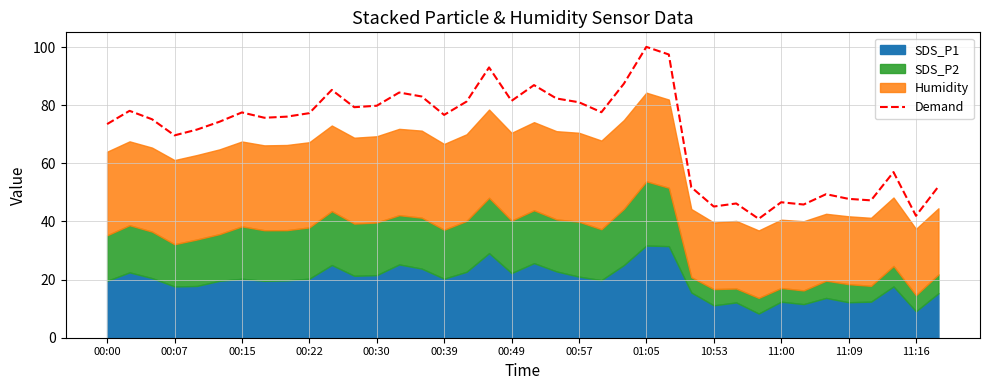

What is the highest value of the Demand series?

100.1